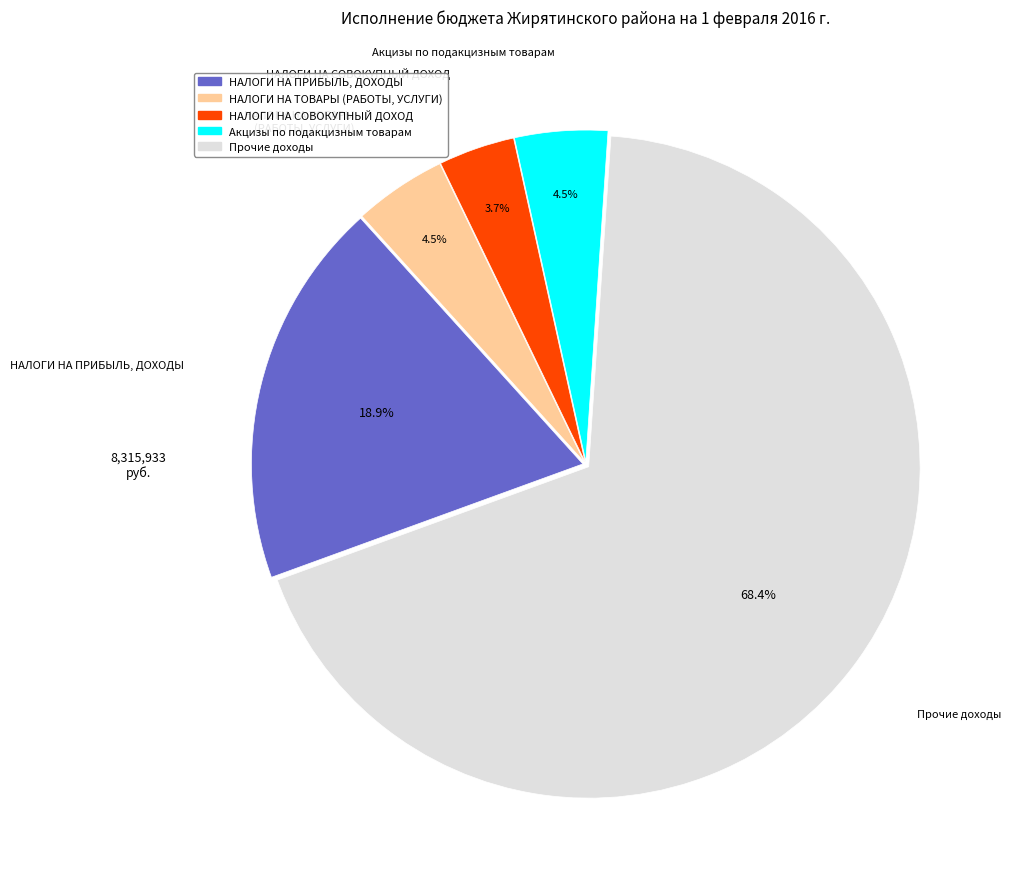

To the nearest percent, what portion does Прочие доходы represent?

68%